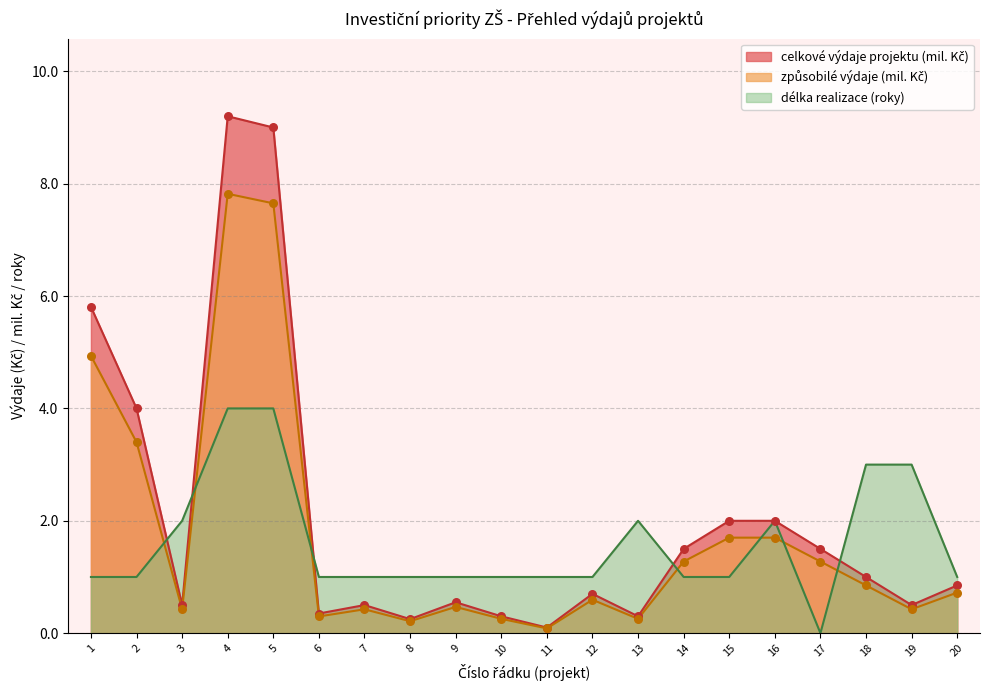

At which category is the sum across all series the highest?

4